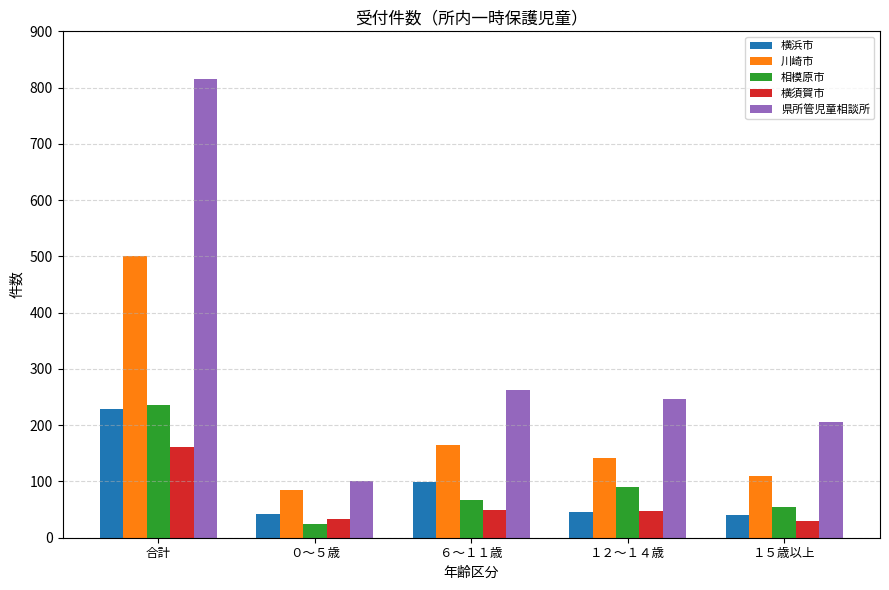

At １５歳以上, list the series in order from smallest to largest.

横須賀市, 横浜市, 相模原市, 川崎市, 県所管児童相談所